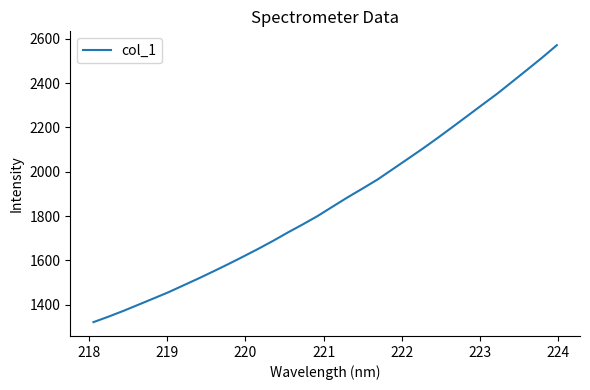

What is the minimum value shown in the chart?

1322.1